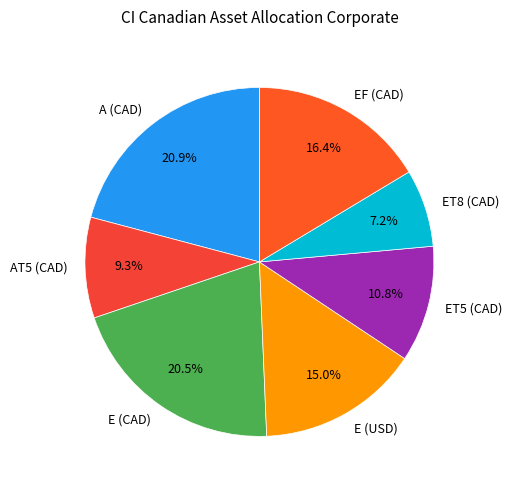

Which slice is the smallest?

ET8 (CAD)